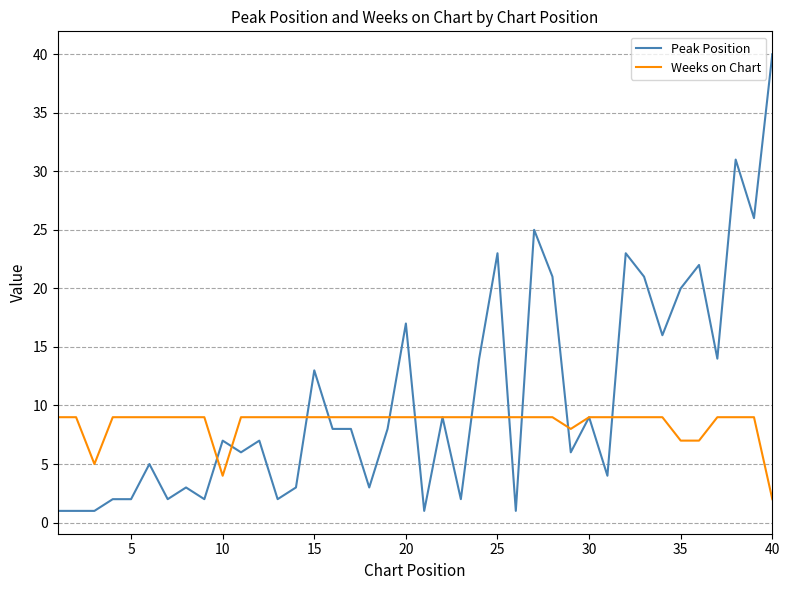

Which series has the widest spread of values?

Peak Position